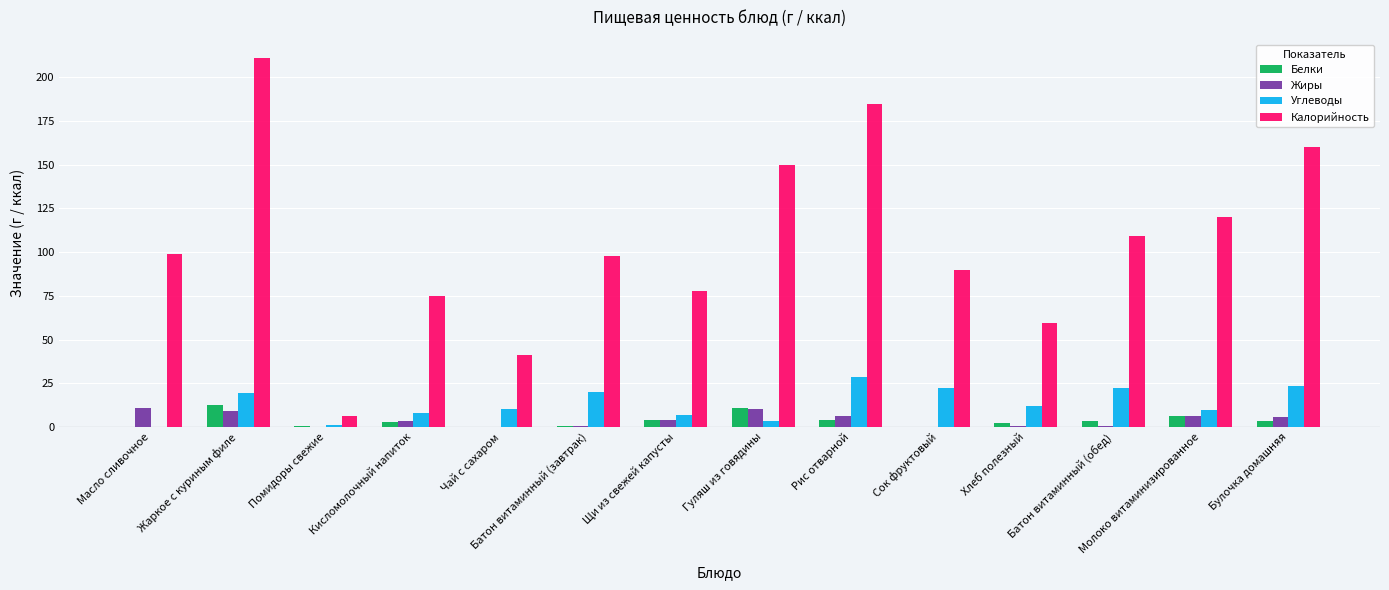

What is the highest value of the Калорийность series?

211.0